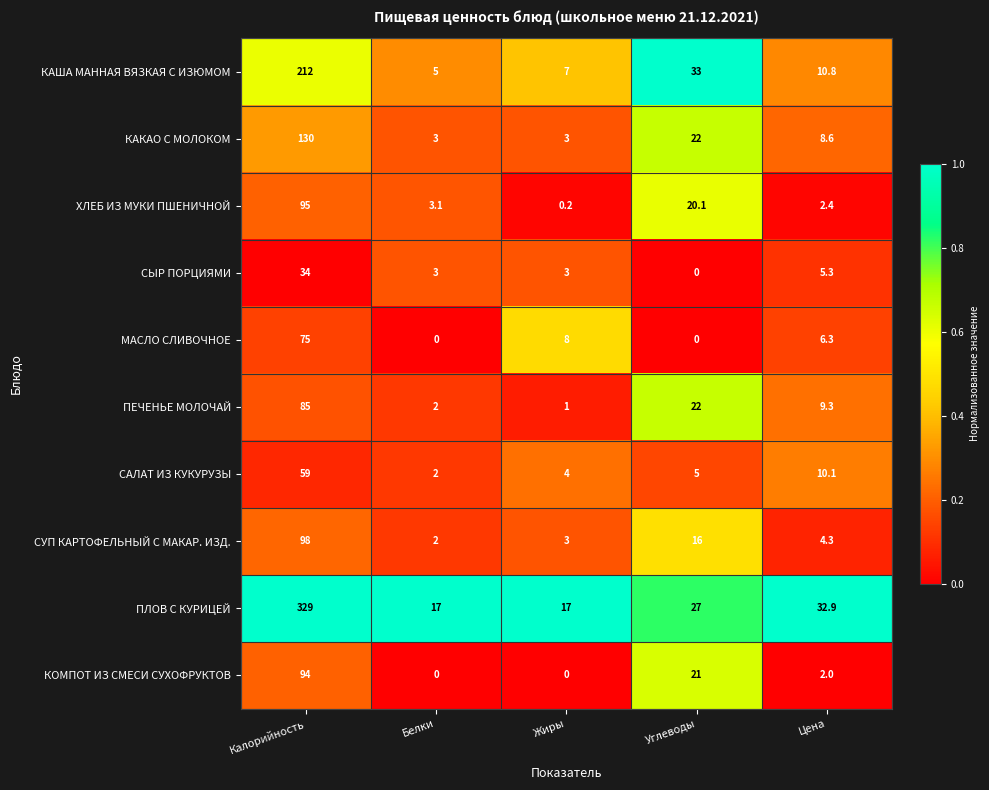

At which label does САЛАТ ИЗ КУКУРУЗЫ first exceed 5?

Калорийность